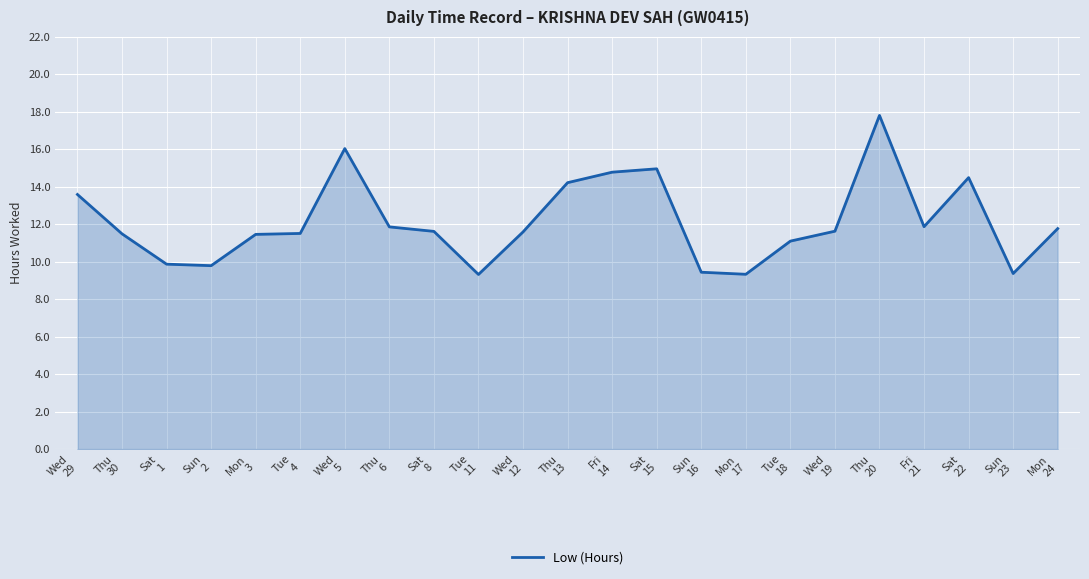

What is the greatest value displayed?

17.8